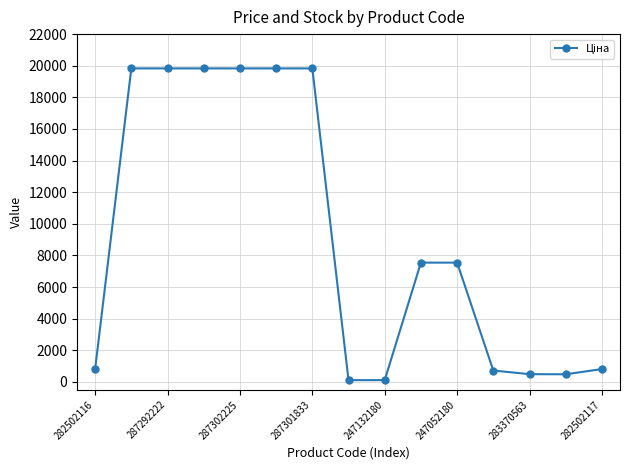

Count the number of values greater than 7545.

8